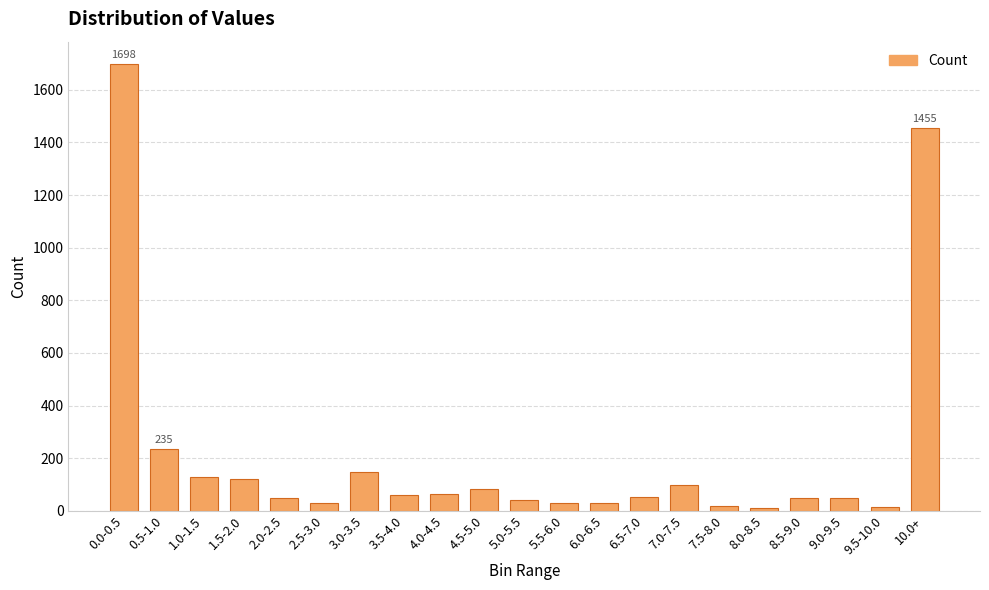

What is the change in value from 7.0-7.5 to 10.0+?

+1357